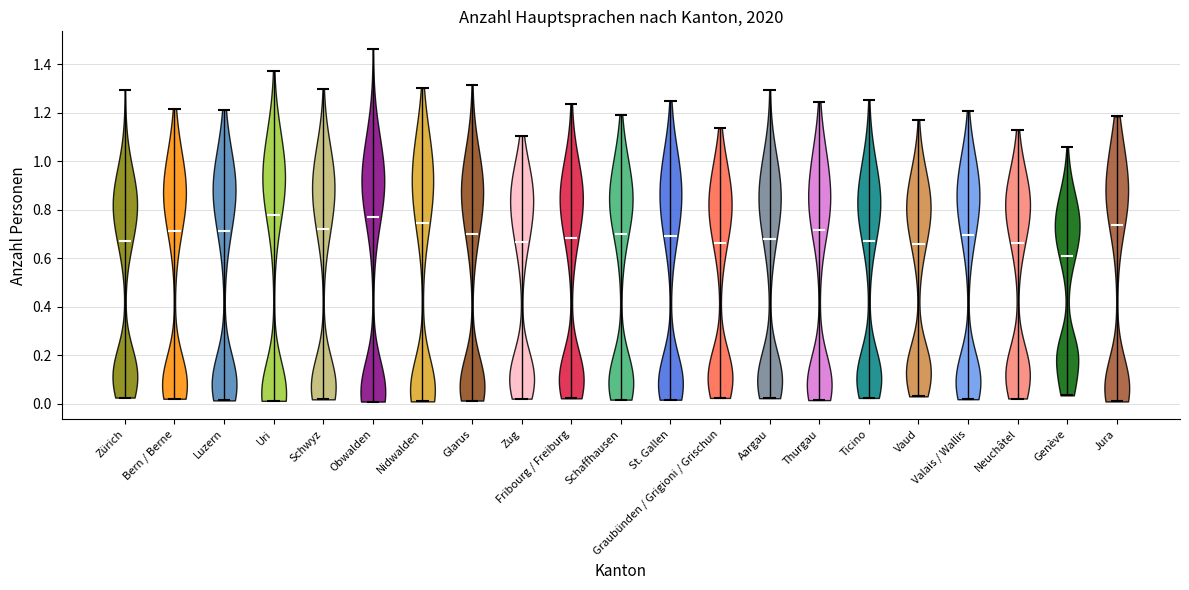

Reading left to right, read every violin against the y-axis: where its median line is, and the lowest and highest points it reaches. The values are not printed on the chart, so give them approximately, as read against the axis.

Zürich: median line 0.68, lowest point 0.02, highest point 1.30
Bern / Berne: median line 0.72, lowest point 0.02, highest point 1.22
Luzern: median line 0.72, lowest point 0.02, highest point 1.22
Uri: median line 0.78, lowest point 0.02, highest point 1.38
Schwyz: median line 0.72, lowest point 0.02, highest point 1.30
Obwalden: median line 0.76, lowest point 0.00, highest point 1.46
Nidwalden: median line 0.74, lowest point 0.00, highest point 1.30
Glarus: median line 0.70, lowest point 0.02, highest point 1.32
Zug: median line 0.66, lowest point 0.02, highest point 1.10
Fribourg / Freiburg: median line 0.68, lowest point 0.02, highest point 1.24
Schaffhausen: median line 0.70, lowest point 0.02, highest point 1.20
St. Gallen: median line 0.68, lowest point 0.02, highest point 1.24
Graubünden / Grigioni / Grischun: median line 0.66, lowest point 0.02, highest point 1.14
Aargau: median line 0.68, lowest point 0.02, highest point 1.30
Thurgau: median line 0.72, lowest point 0.02, highest point 1.24
Ticino: median line 0.68, lowest point 0.02, highest point 1.26
Vaud: median line 0.66, lowest point 0.02, highest point 1.16
Valais / Wallis: median line 0.70, lowest point 0.02, highest point 1.20
Neuchâtel: median line 0.66, lowest point 0.02, highest point 1.12
Genève: median line 0.60, lowest point 0.04, highest point 1.06
Jura: median line 0.74, lowest point 0.00, highest point 1.18